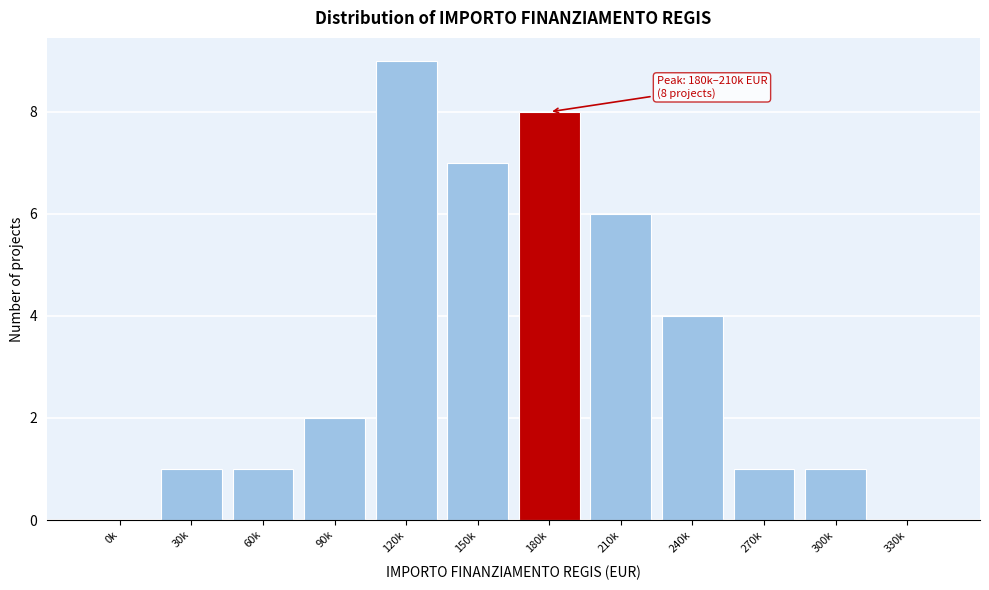

Reading left to right, list all the values displayed in this chart.

0k=0	30k=1	60k=1	90k=2	120k=9	150k=7	180k=8	210k=6	240k=4	270k=1	300k=1	330k=0